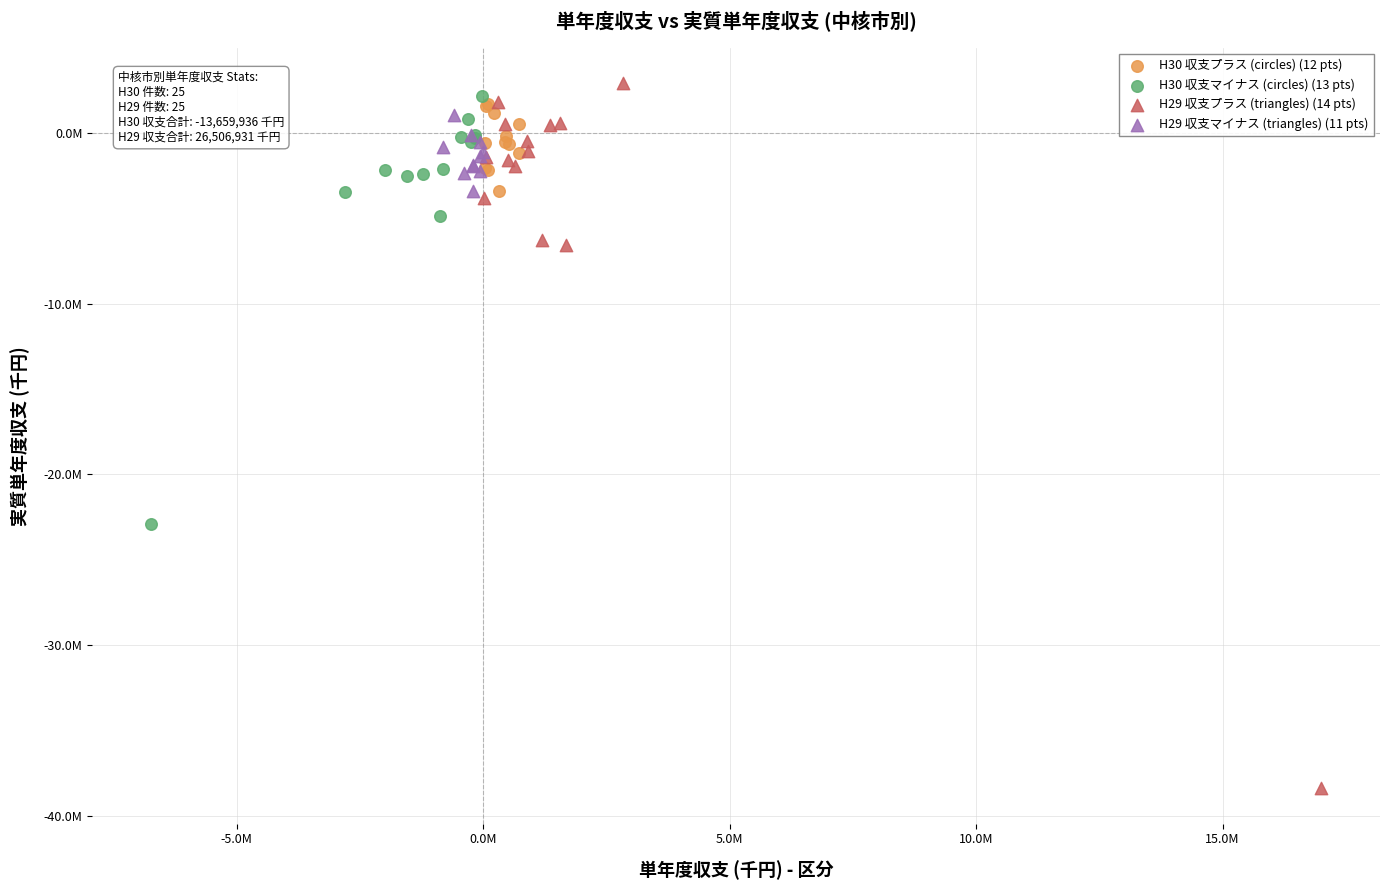

What are all the series names shown in the legend?

H30 収支プラス (circles) (12 pts), H30 収支マイナス (circles) (13 pts), H29 収支プラス (triangles) (14 pts), H29 収支マイナス (triangles) (11 pts)